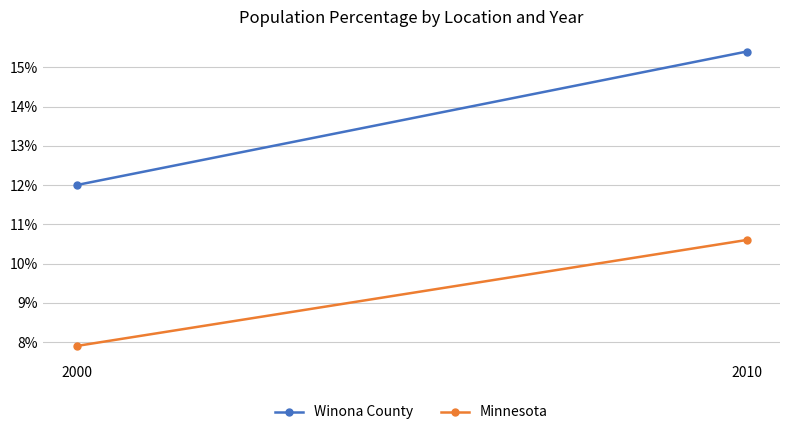

Which series has the largest range (max minus min)?

Winona County